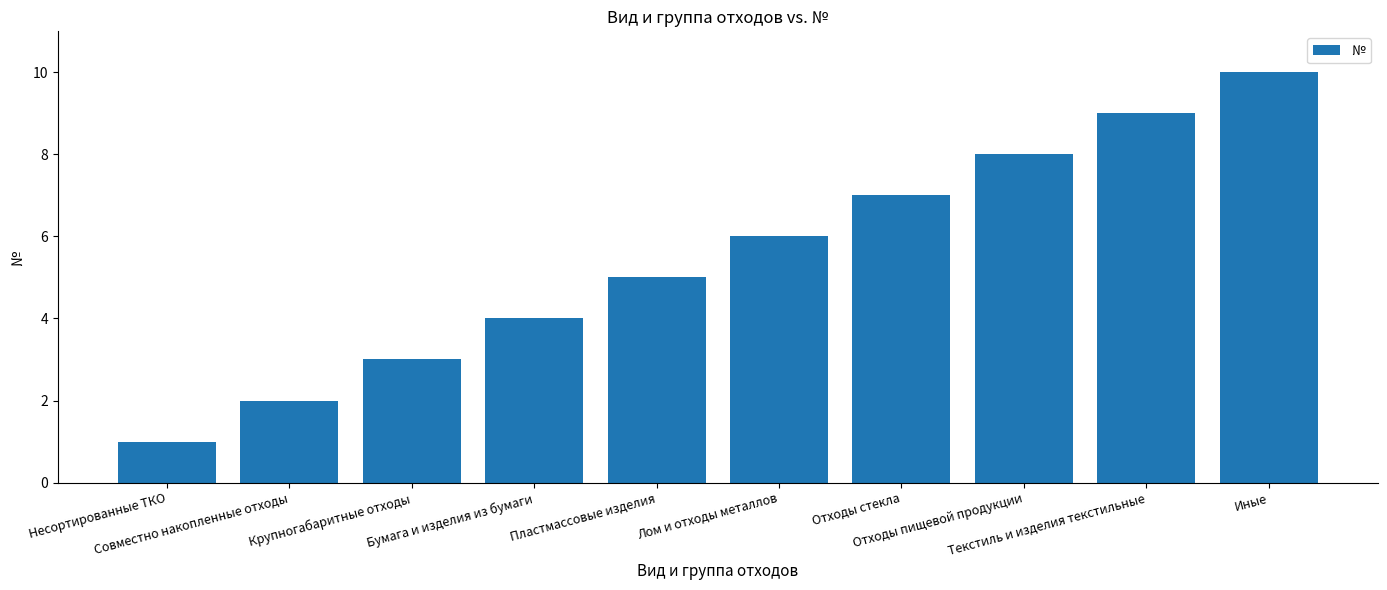

What is the value of the 2nd bar from the left?

2